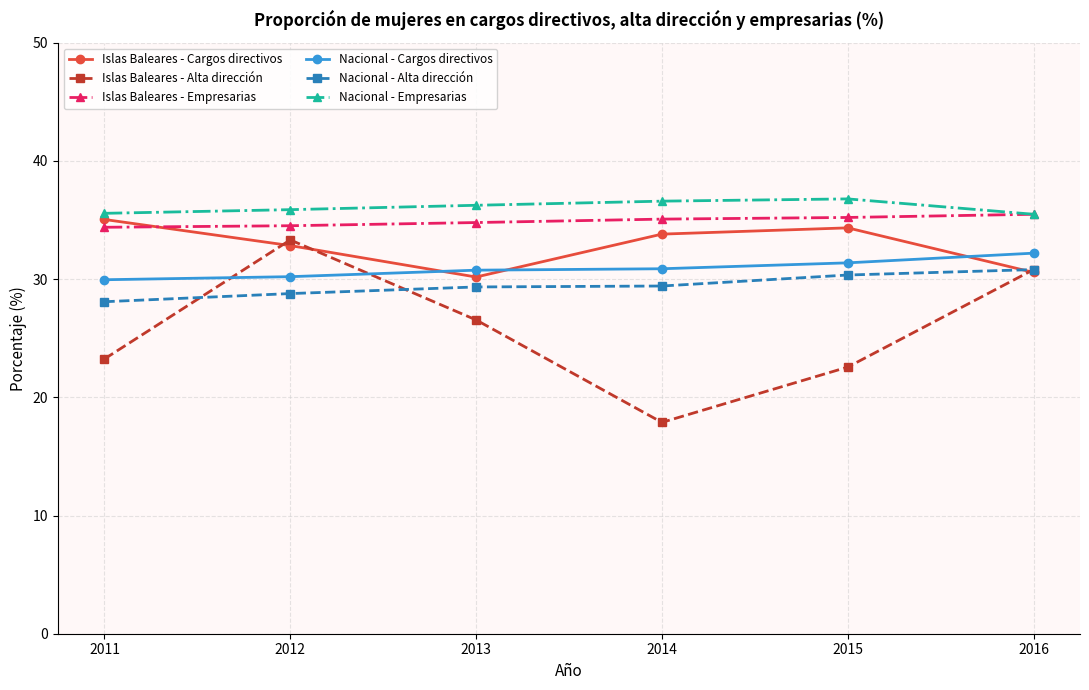

Is it true that Nacional - Empresarias equals 36.6 at 2014?

True